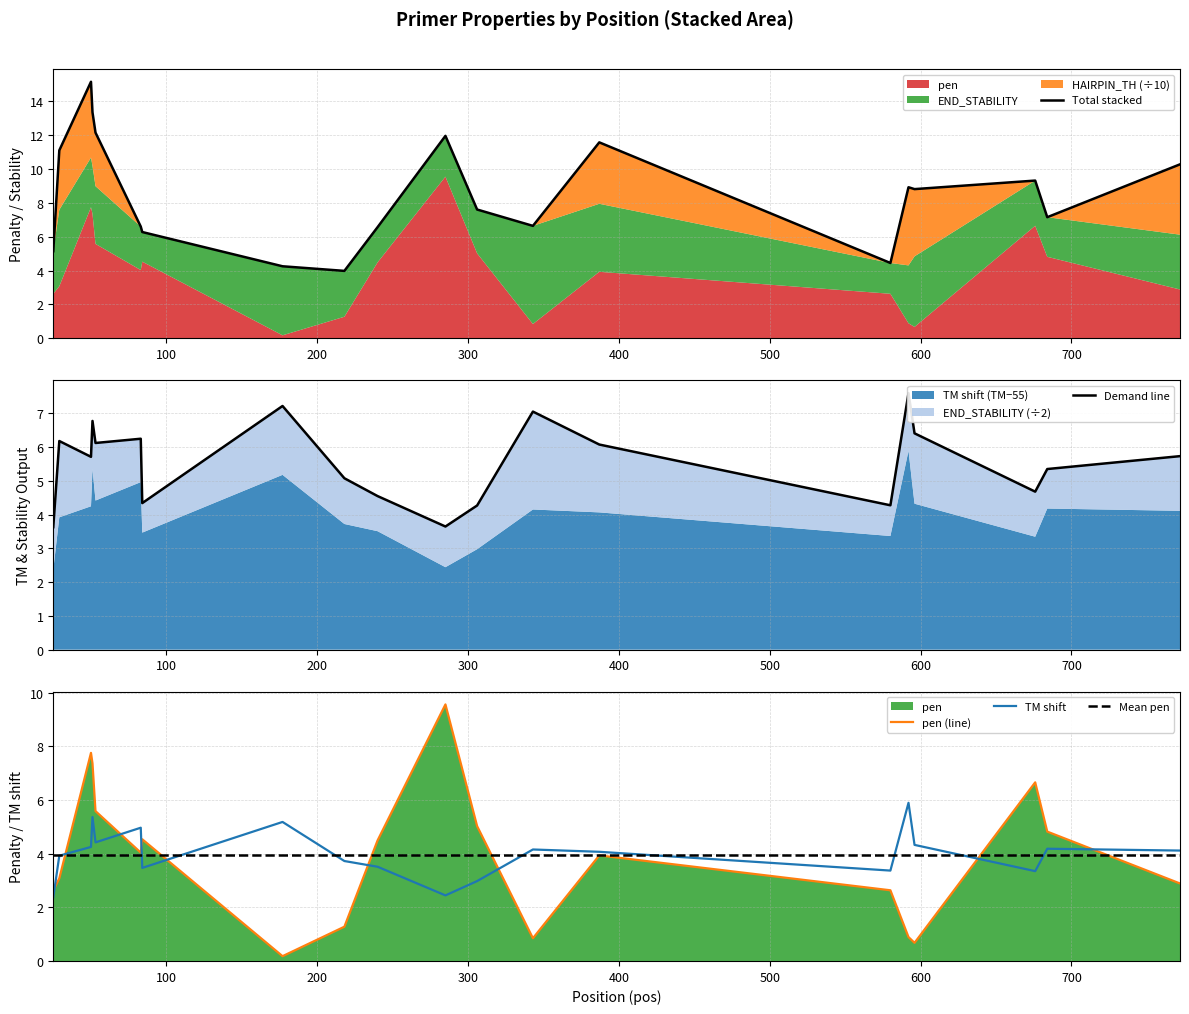

How many interior local peaks does the PRIMER_RIGHT_0_TM series have?

6